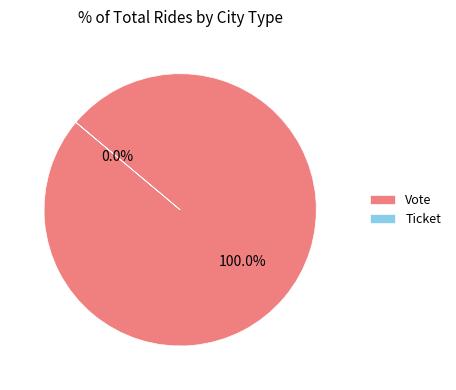

Between Vote and Ticket, which is larger?

Vote